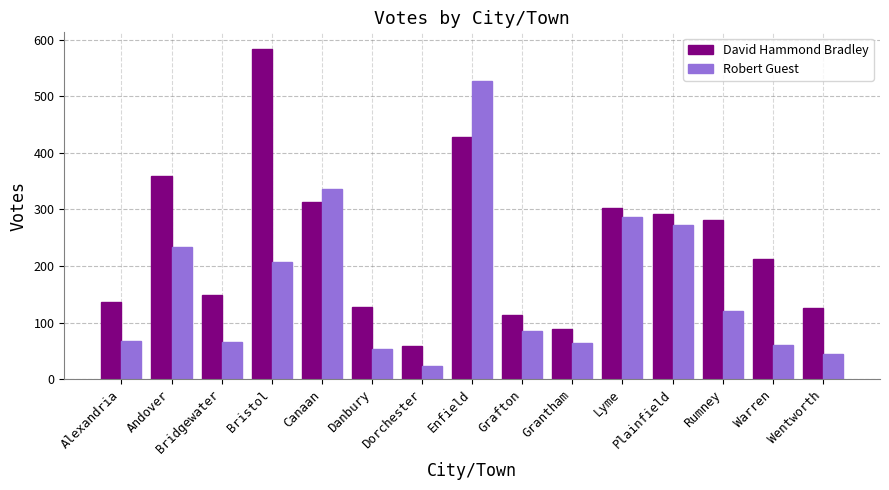

The David Hammond Bradley series shows 58 at Dorchester. True or false?

True